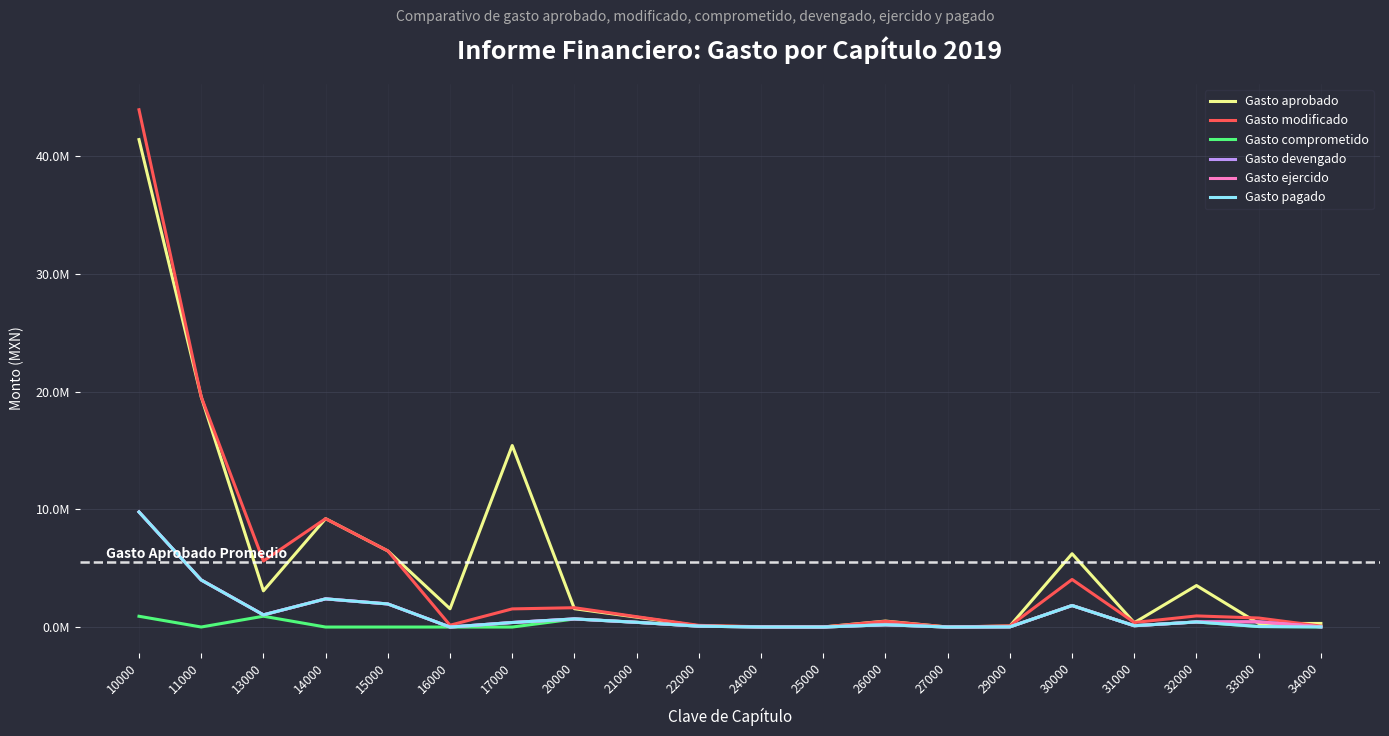

True or false: Gasto aprobado and Gasto comprometido cross at least once.

False